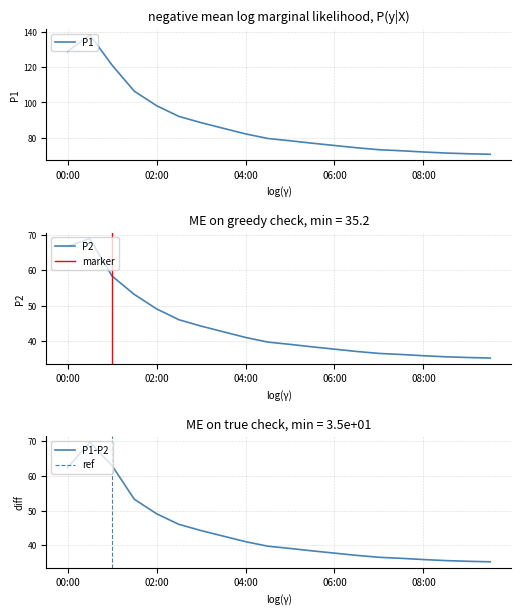

True or false: P1 has a value of 42.6 at 02:00.

False